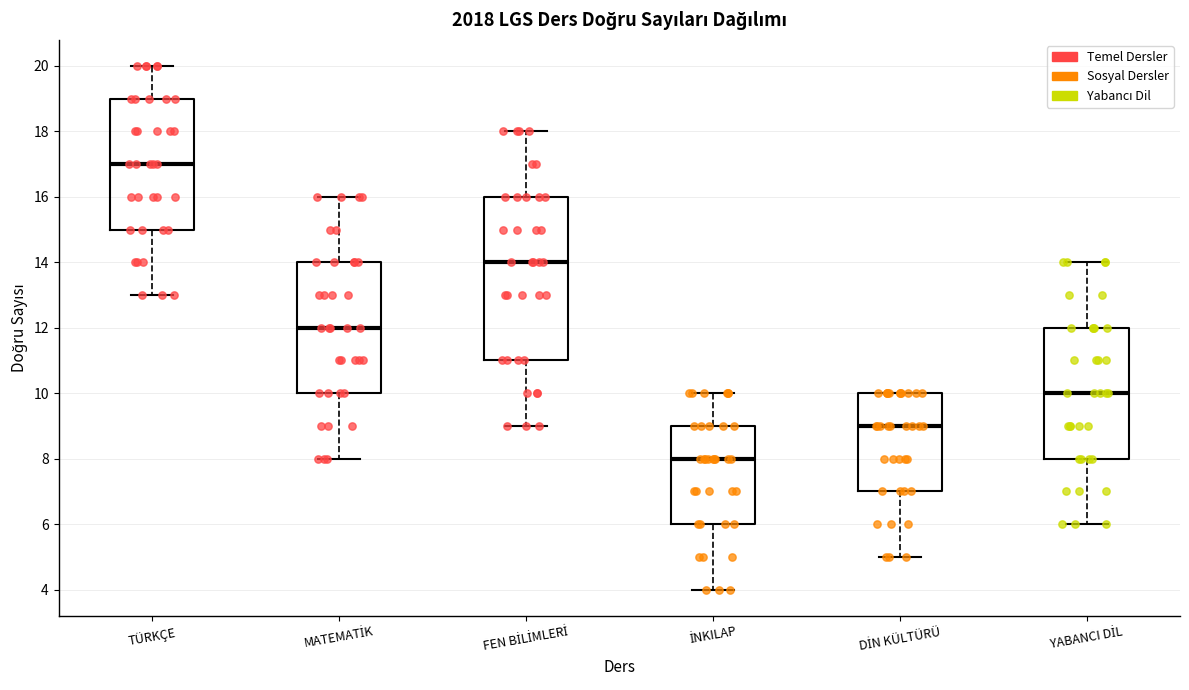

Reading left to right, transcribe this box plot: for each box, give where its median line is, the range the box spans, and where its two whiskers end, as read against the y-axis. The values are not printed on the chart, so give them approximately, as read against the axis.

TÜRKÇE: median 17, box 15 to 19, whiskers 13 to 20
MATEMATİK: median 12, box 10 to 14, whiskers 8 to 16
FEN BİLİMLERİ: median 14, box 11 to 16, whiskers 9 to 18
İNKILAP: median 8, box 6 to 9, whiskers 4 to 10
DİN KÜLTÜRÜ: median 9, box 7 to 10, whiskers 5 to 10
YABANCI DİL: median 10, box 8 to 12, whiskers 6 to 14